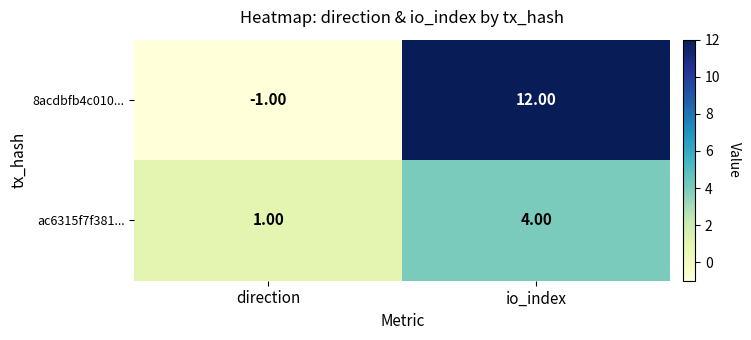

At direction, list the series in order from largest to smallest.

ac6315f7f381..., 8acdbfb4c010...